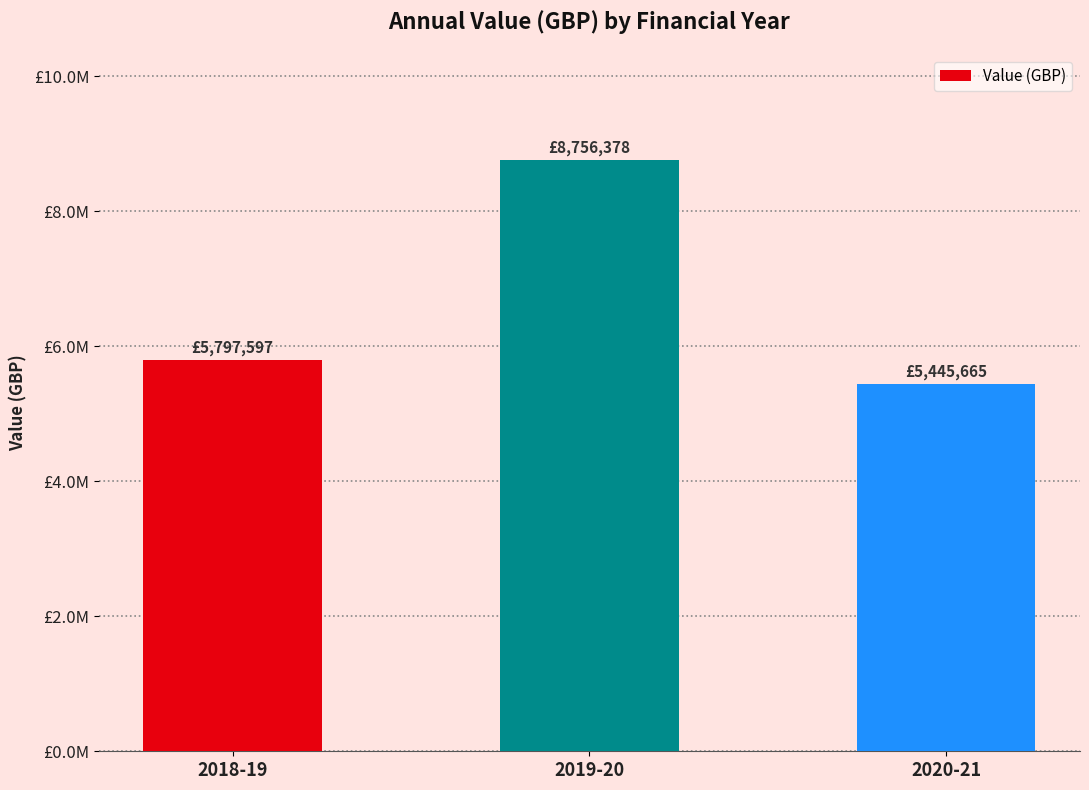

What is the value of the 2nd bar from the left?

8756378